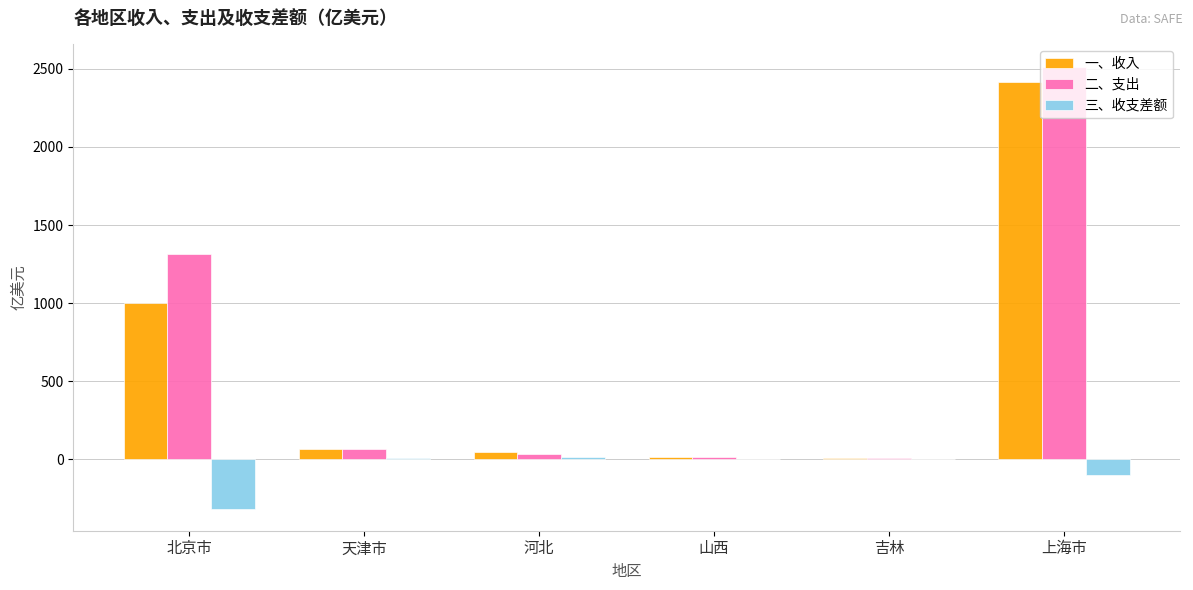

Count the number of data series in this chart.

3